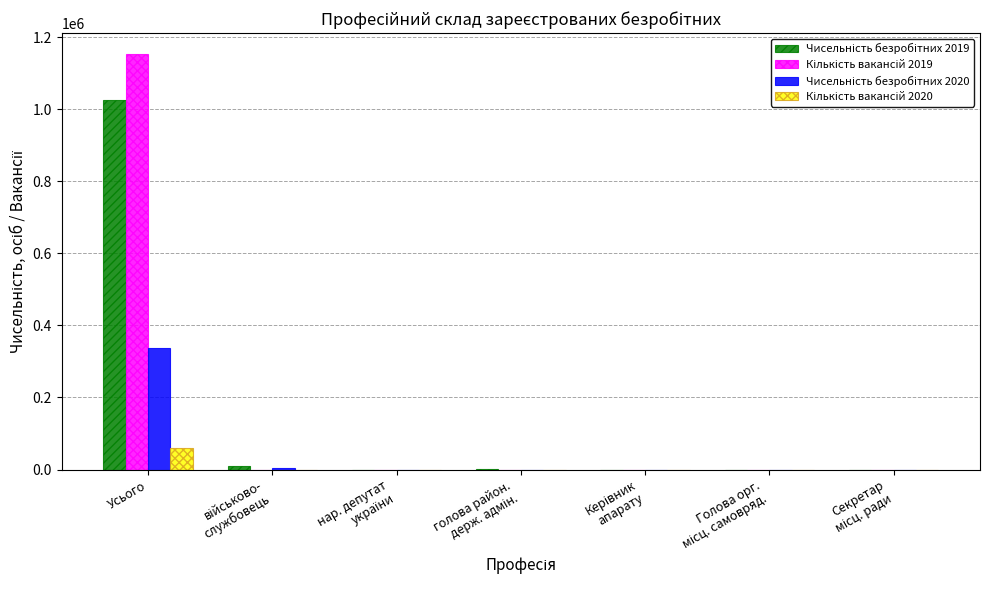

What is the greatest value displayed?

1153326